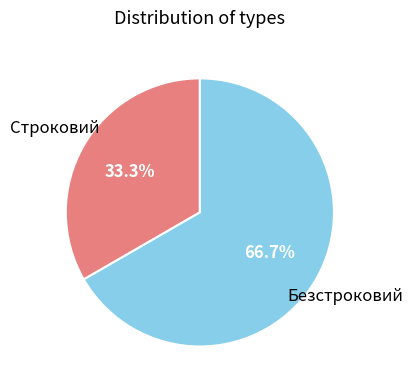

Is there any slice that represents more than half of the pie?

Yes